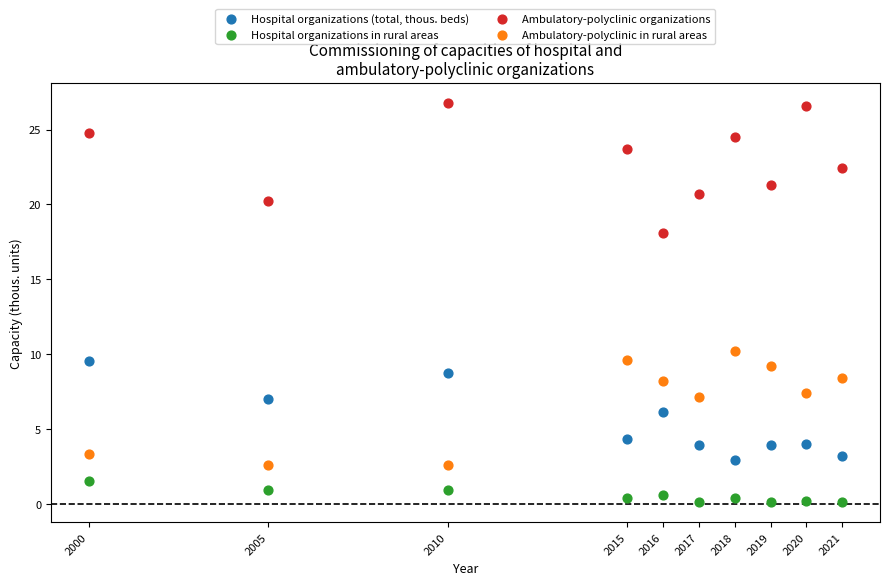

Which series reaches the maximum Y coordinate?

Ambulatory-polyclinic organizations